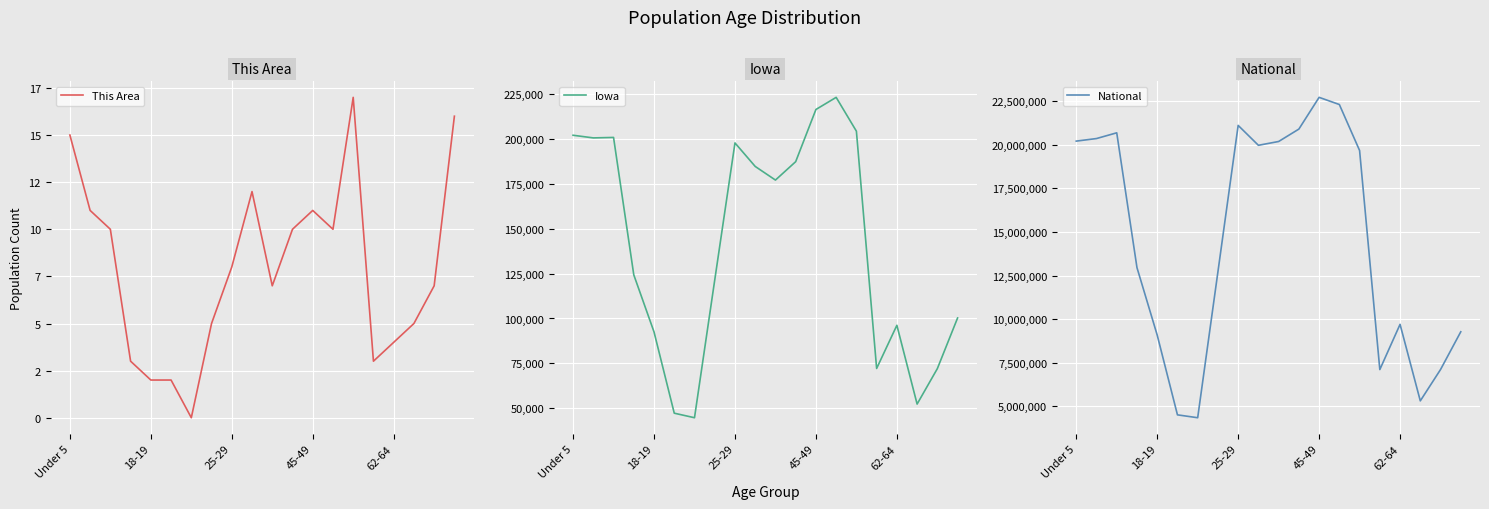

What is the difference between the maximum and minimum values in the This Area series?

17